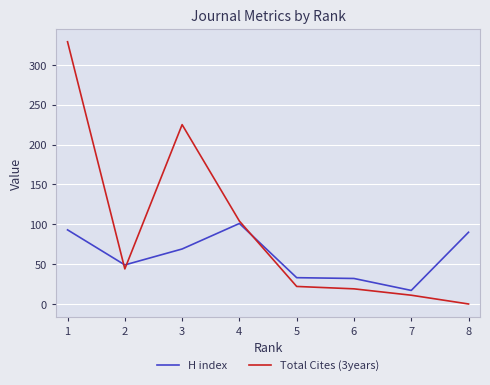

At which label does H index first exceed 69?

1